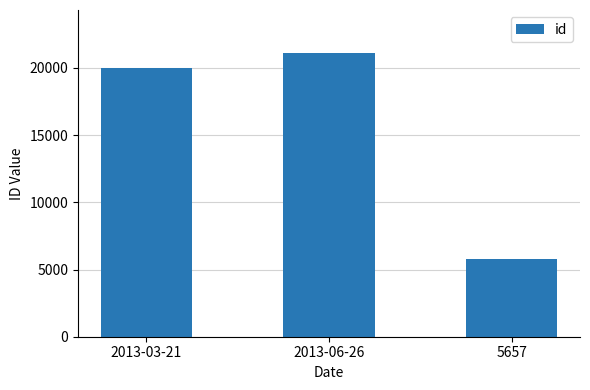

Reading left to right, what are all the values shown in this chart?

19982	21140	5767